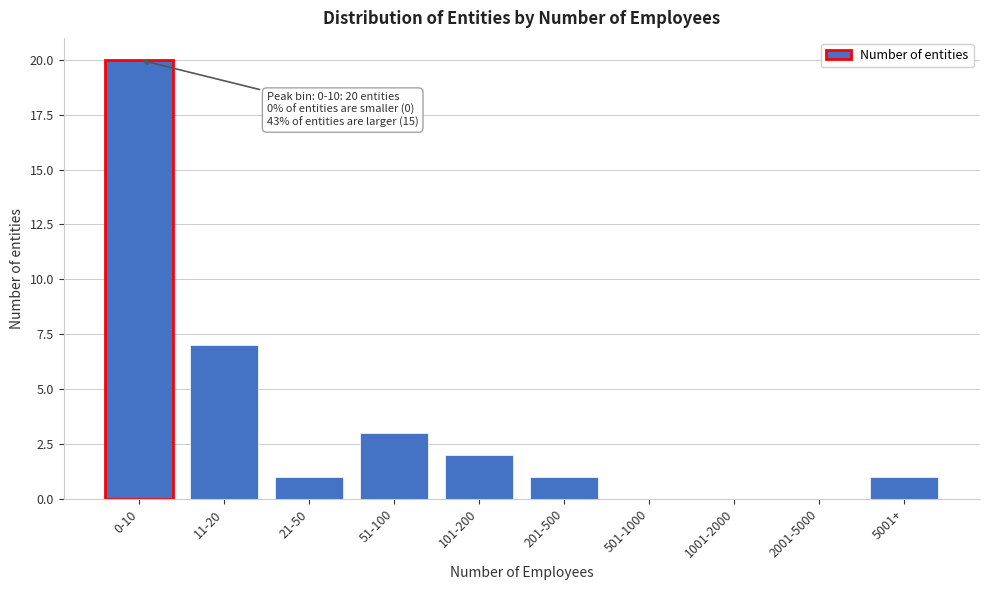

Reading right to left, transcribe all the data shown in this chart.

5001+=1	2001-5000=0	1001-2000=0	501-1000=0	201-500=1	101-200=2	51-100=3	21-50=1	11-20=7	0-10=20